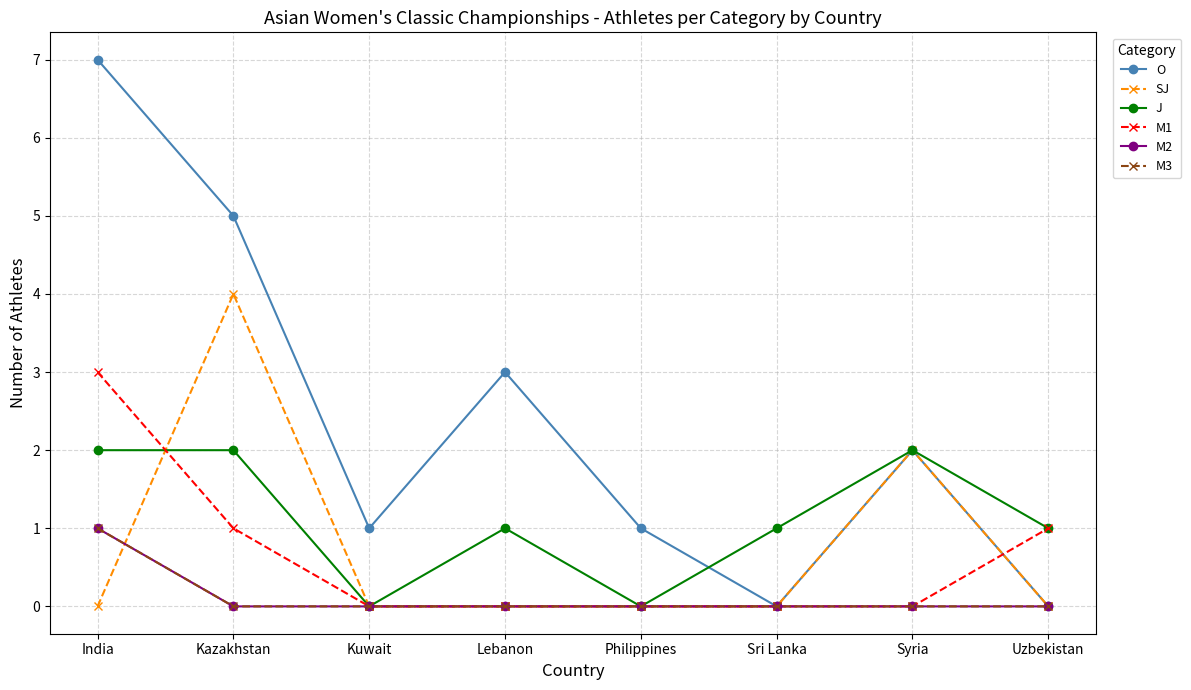

The O series shows 3 at Lebanon. True or false?

True